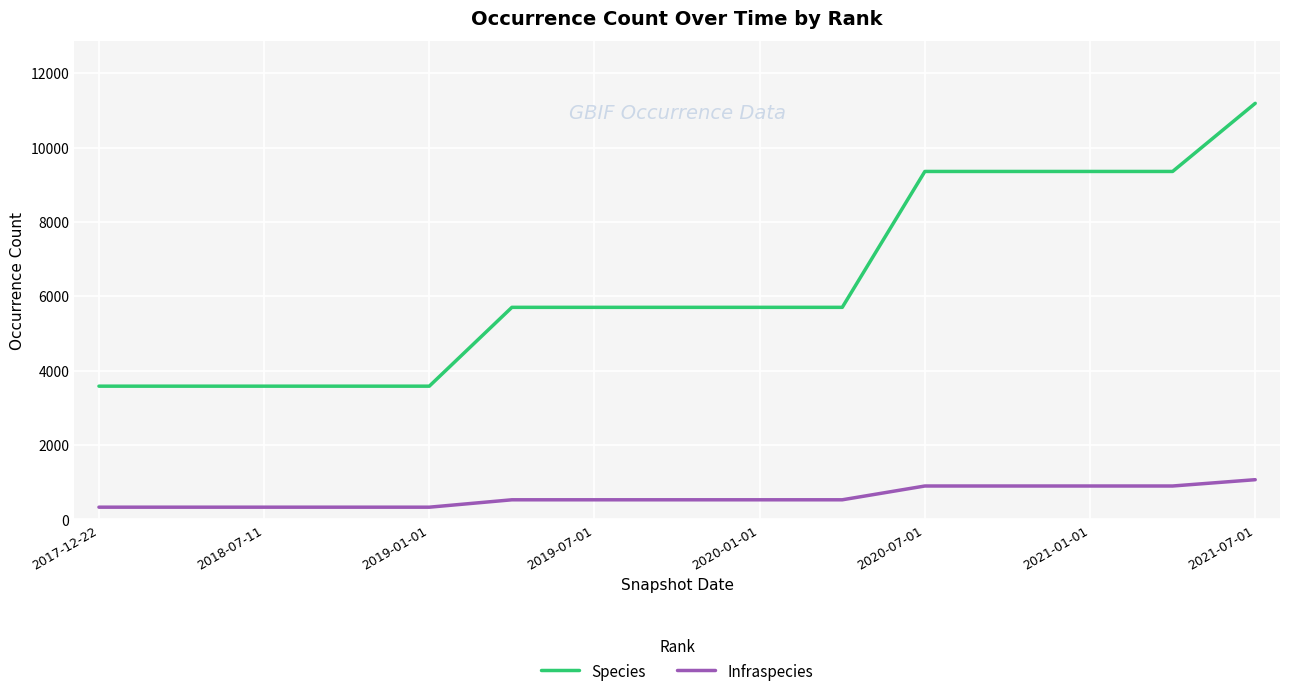

What is the greatest value displayed?

11191